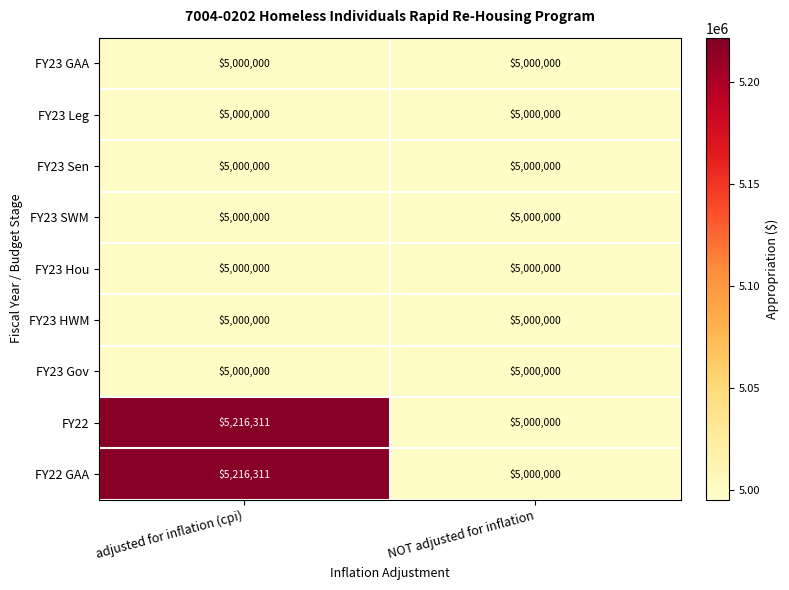

Which label corresponds to the largest value in the chart?

adjusted for inflation (cpi)